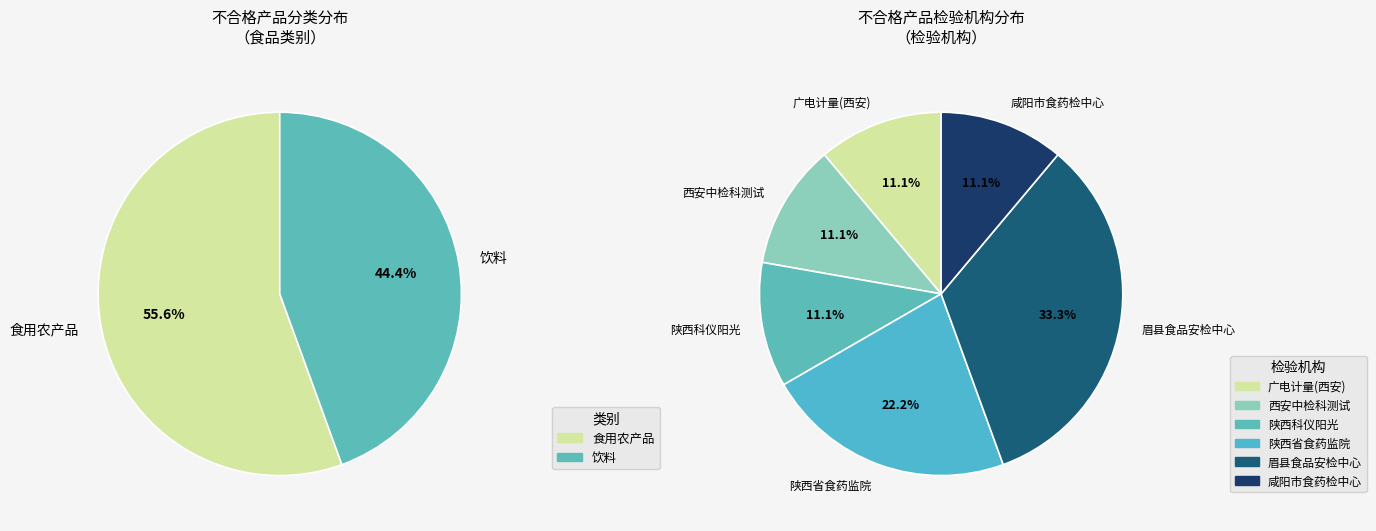

How many slices are in this pie chart?

2